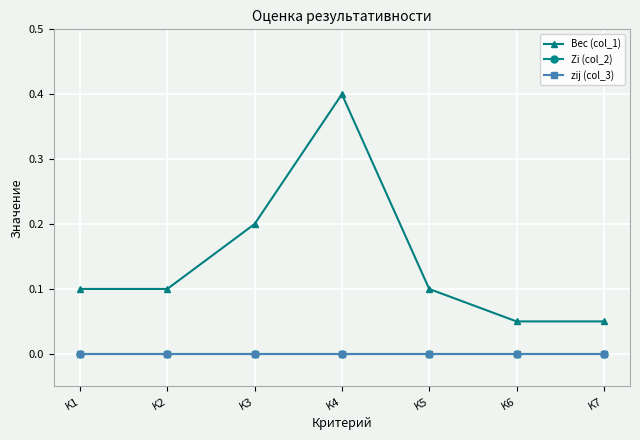

Is this an area chart (filled region under the line)?

No